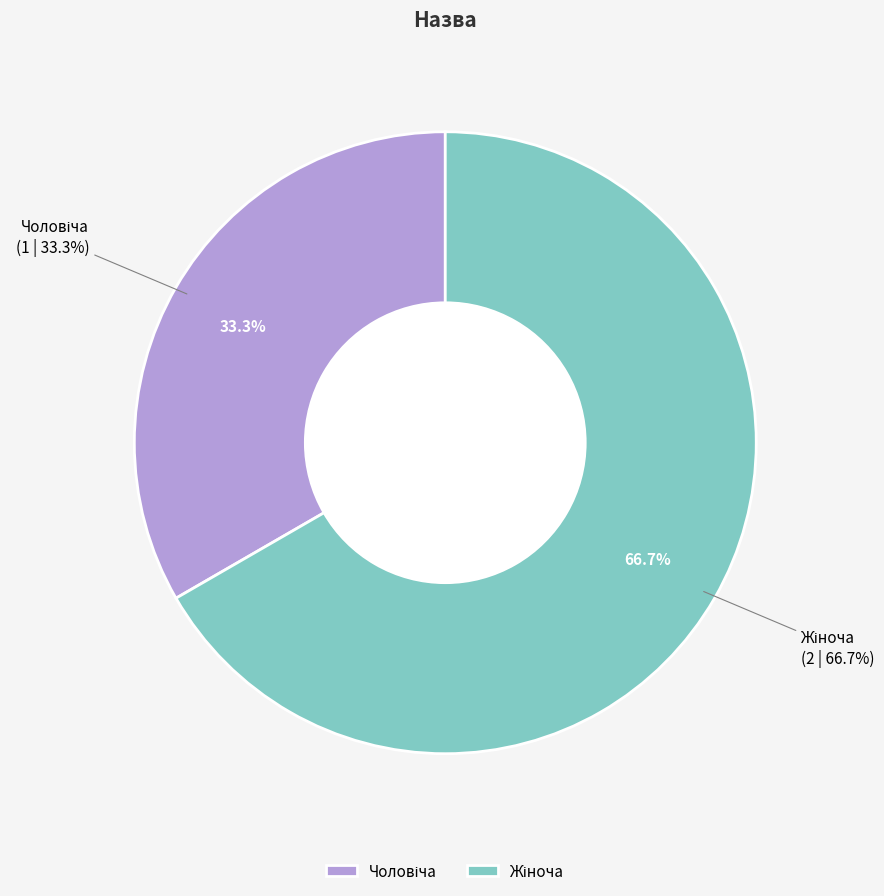

Is it true that Жіноча is 67% of the pie?

True